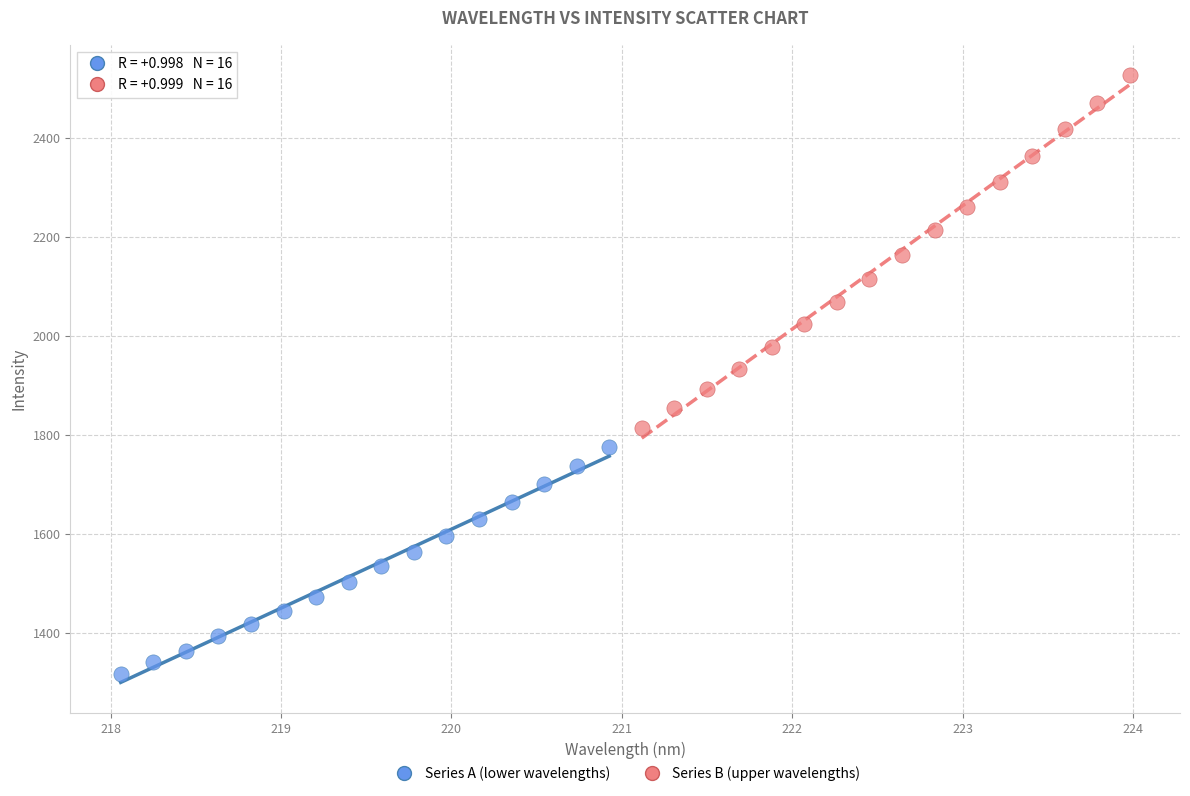

Which series has the largest Y range (max minus min)?

Series B (upper wavelengths)